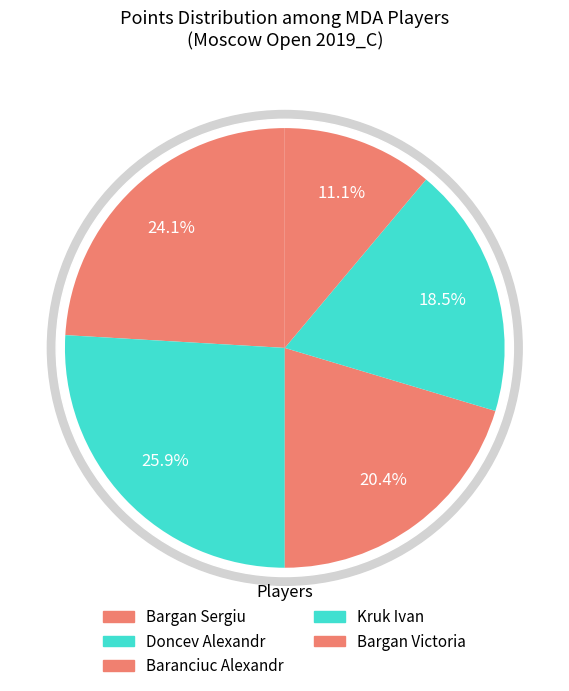

What is the largest slice in the pie chart?

Doncev Alexandr